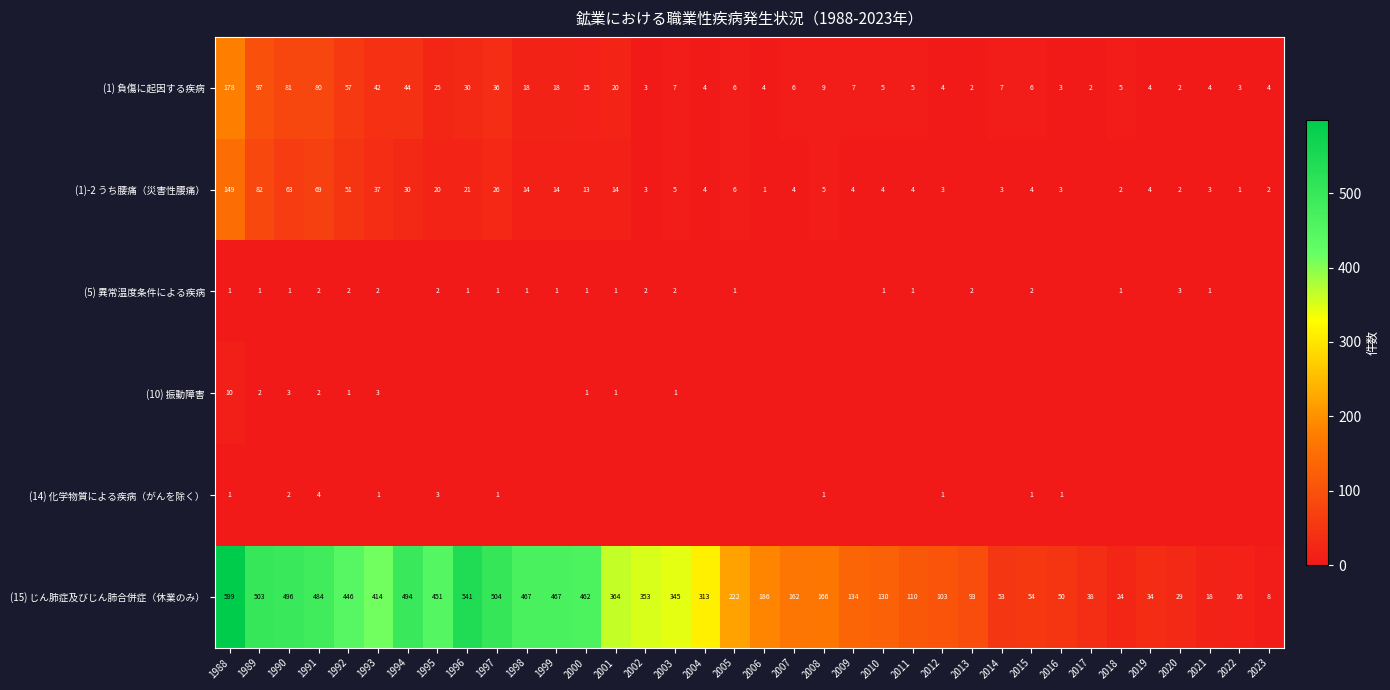

Is the value of (10) 振動障害 at 1992 greater than the value of (1) 負傷に起因する疾病 at 2016?

No